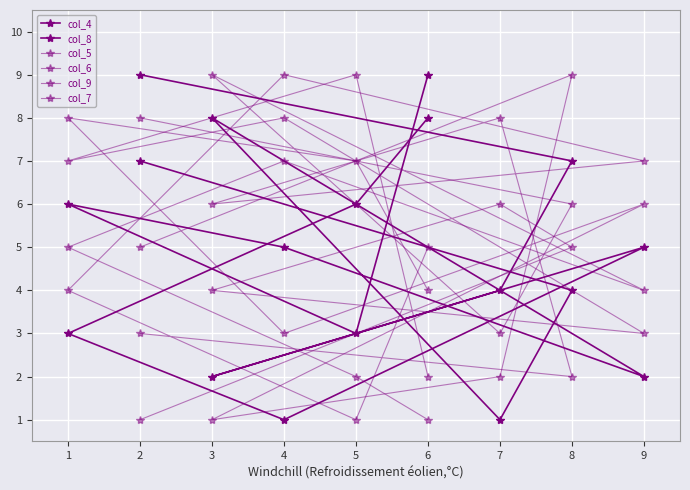

The col_7 series shows 4 at 8. True or false?

False